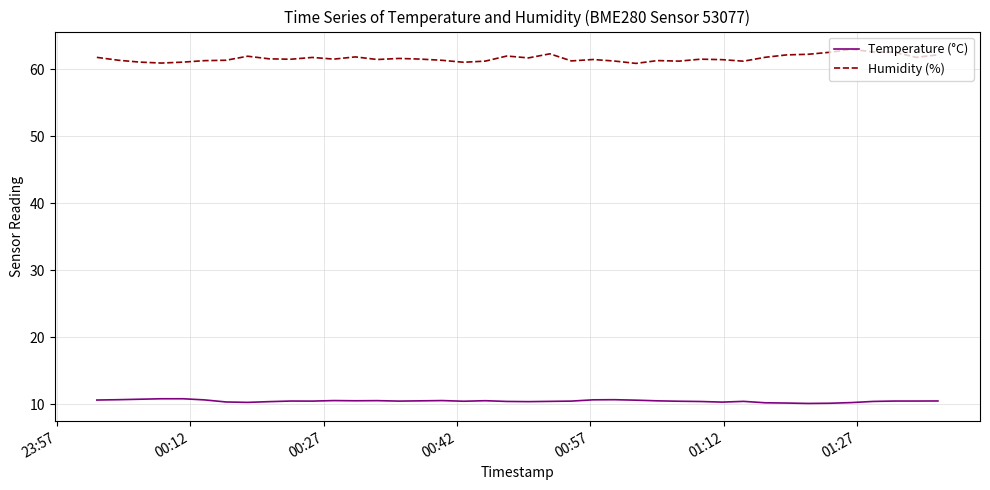

True or false: Temperature (°C) and Humidity (%) cross at least once.

False